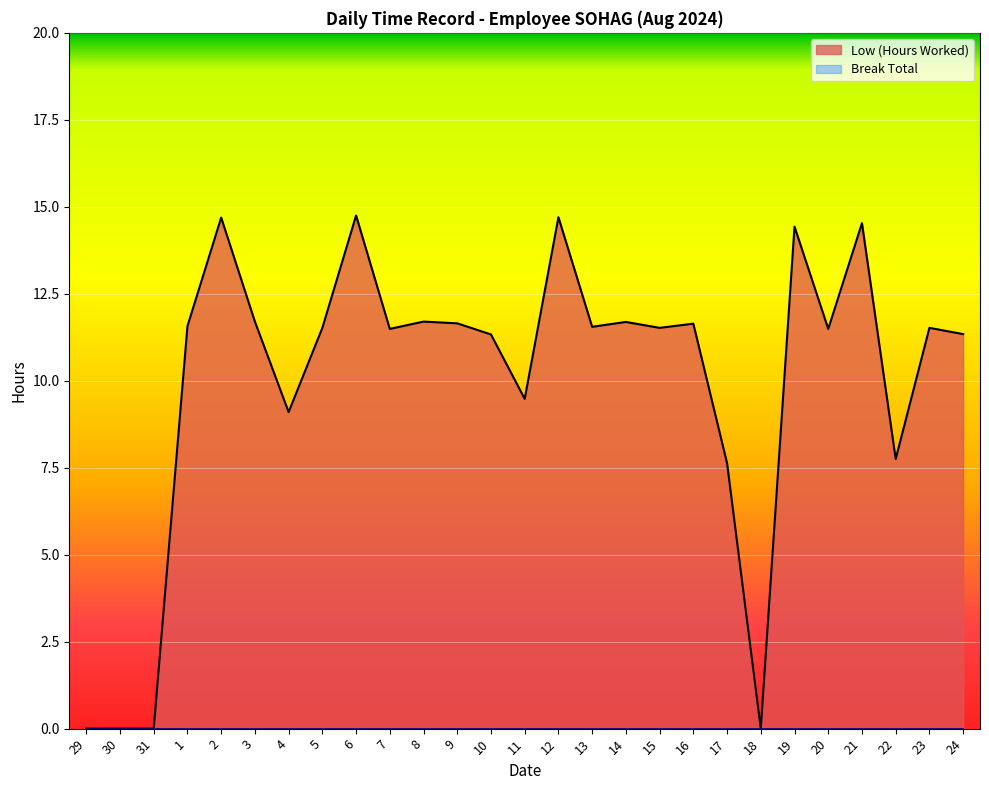

What is the label of the 18th point from the left?

15